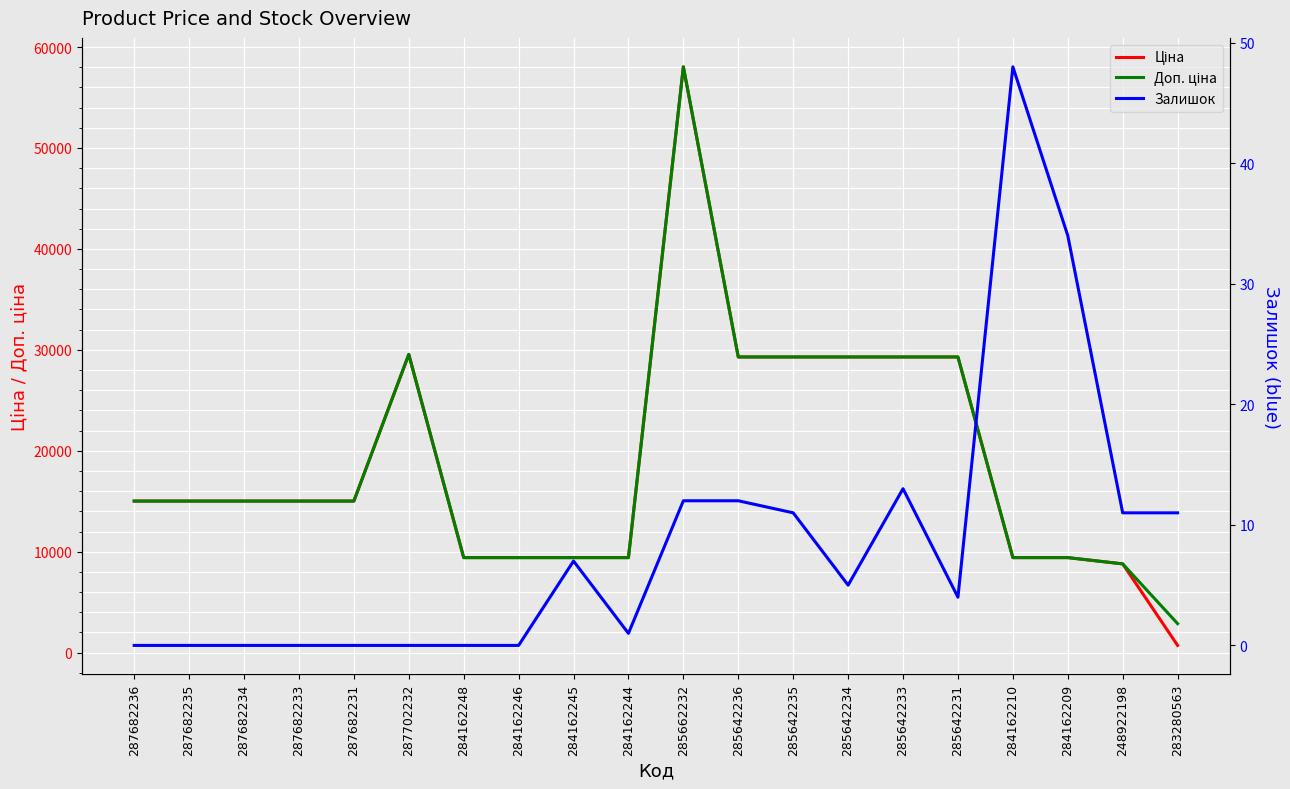

Reading right to left, transcribe all the data shown in this chart.

Ціна: 283280563=719.6	248922198=8797.6	284162209=9416.9	284162210=9416.9	285642231=29294.9	285642233=29294.9	285642234=29294.9	285642235=29294.9	285642236=29294.9	285662232=58037.0	284162244=9416.9	284162245=9416.9	284162246=9416.9	284162248=9416.9	287702232=29548.9	287682231=15019.2	287682233=15019.2	287682234=15019.2	287682235=15019.2	287682236=15019.2
Доп. ціна: 283280563=2878.5	248922198=8797.6	284162209=9416.9	284162210=9416.9	285642231=29294.9	285642233=29294.9	285642234=29294.9	285642235=29294.9	285642236=29294.9	285662232=58037.0	284162244=9416.9	284162245=9416.9	284162246=9416.9	284162248=9416.9	287702232=29548.9	287682231=15019.2	287682233=15019.2	287682234=15019.2	287682235=15019.2	287682236=15019.2
Залишок: 283280563=11.0	248922198=11.0	284162209=34.0	284162210=48.0	285642231=4.0	285642233=13.0	285642234=5.0	285642235=11.0	285642236=12.0	285662232=12.0	284162244=1.0	284162245=7.0	284162246=0.0	284162248=0.0	287702232=0.0	287682231=0.0	287682233=0.0	287682234=0.0	287682235=0.0	287682236=0.0